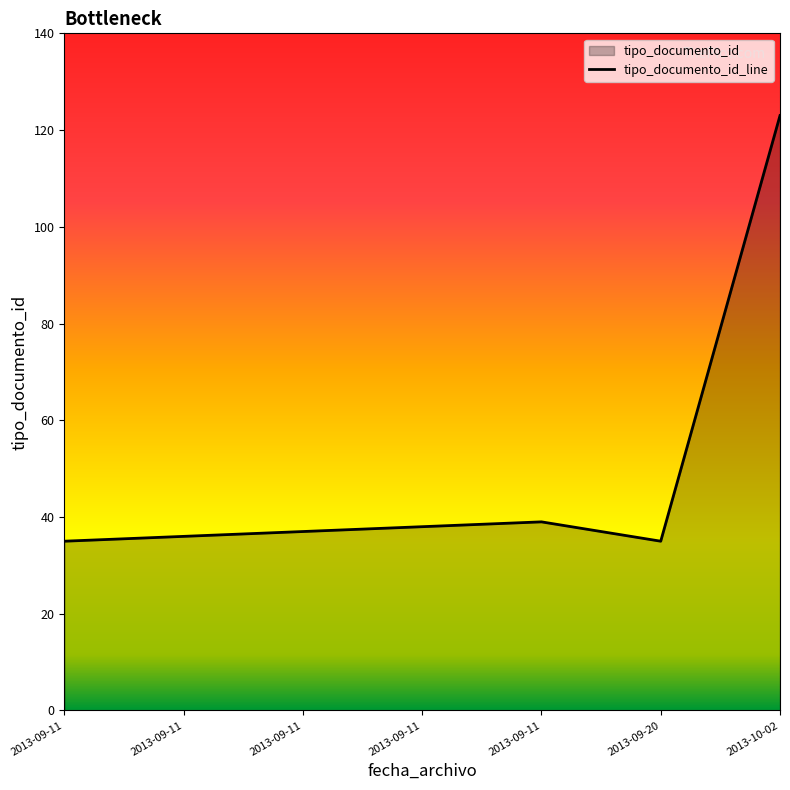

At which label does the data first exceed 37?

2013-09-11